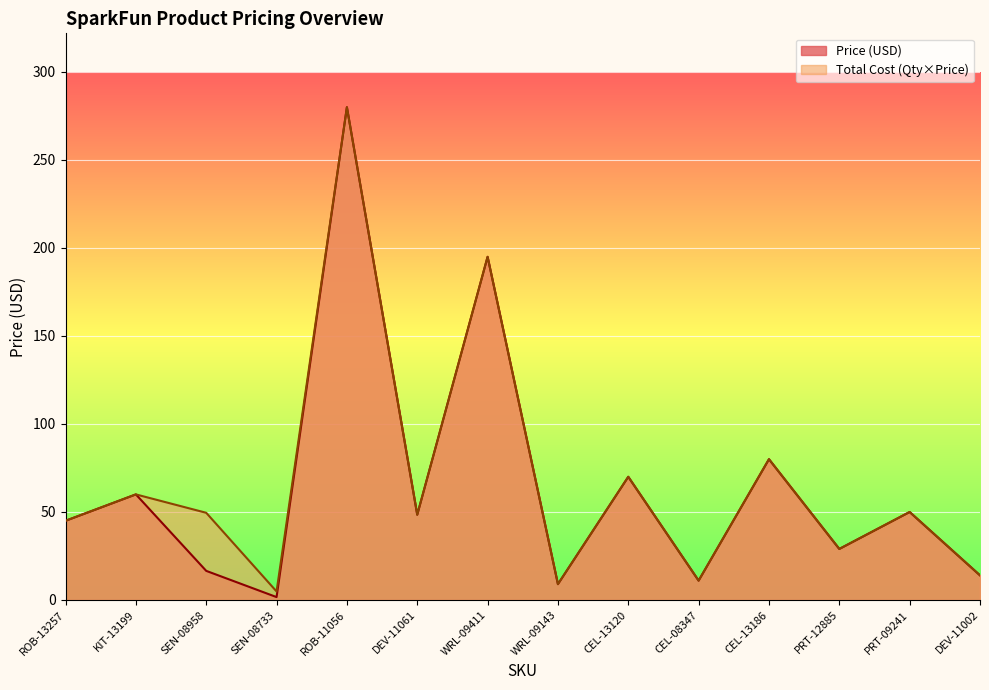

Does the chart display data point markers on the line(s)?

No